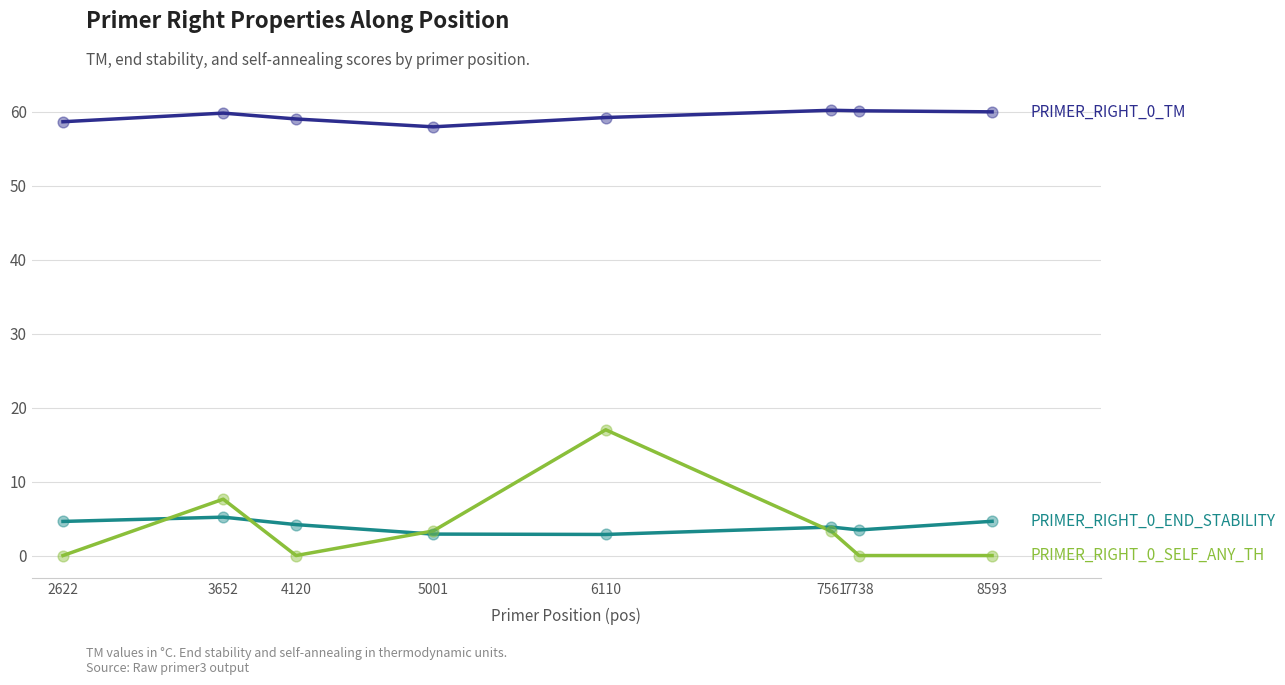

What is the total value across all series at 5001?

64.2